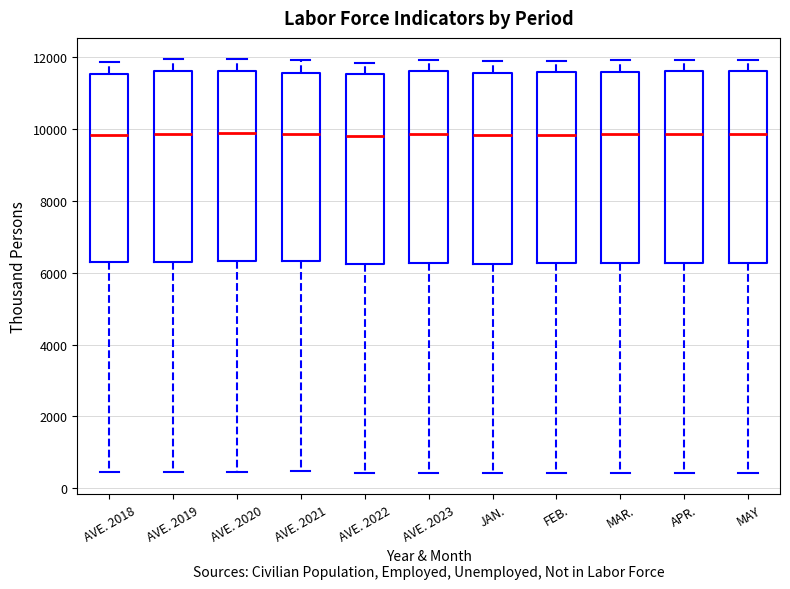

Where does the median line of the box for APR. sit on the y-axis? The values are not printed on the chart, so give them approximately, as read against the axis.

9800